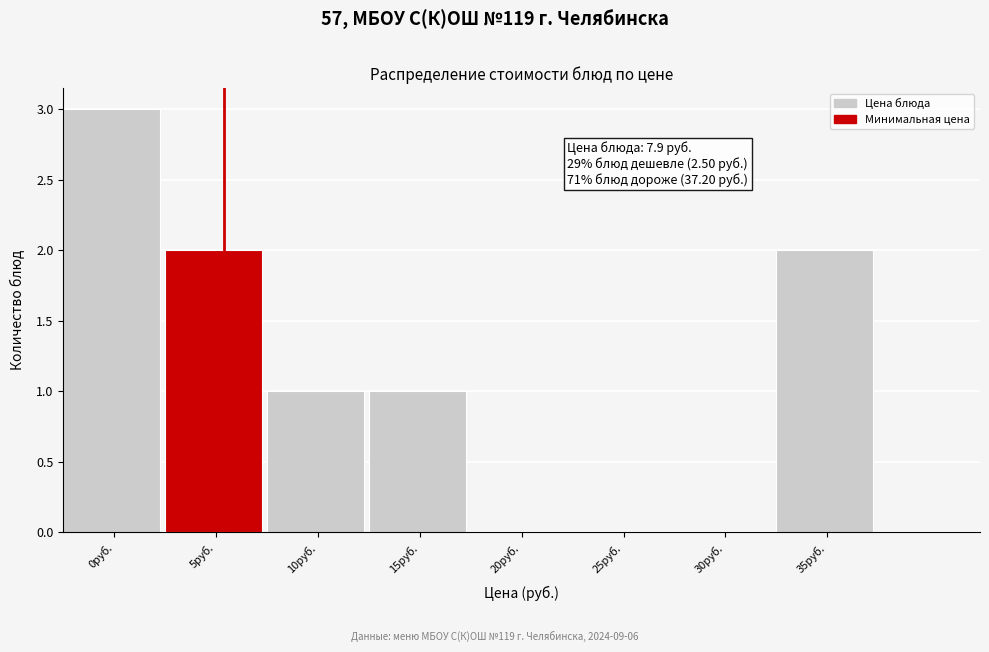

Reading left to right, what are all the values shown in this chart?

0руб.=3	5руб.=2	10руб.=1	15руб.=1	20руб.=0	25руб.=0	30руб.=0	35руб.=2